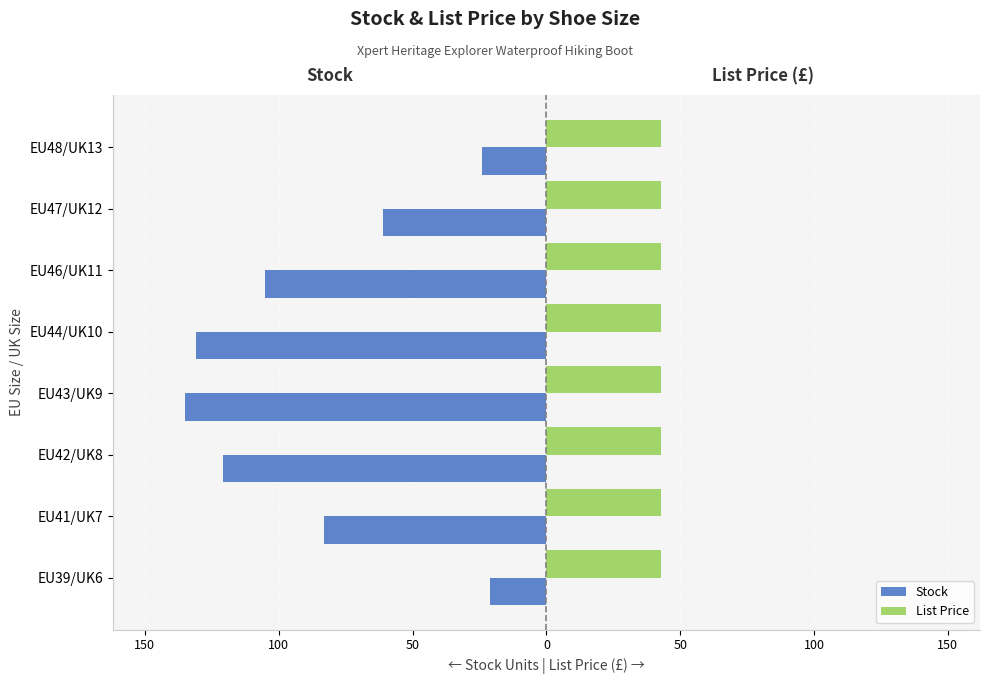

What are all the series names shown in the legend?

Stock, List Price